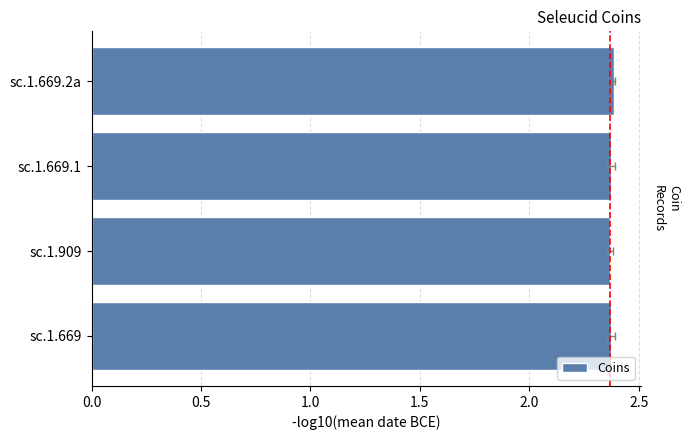

Is it true that the value at sc.1.909 is 2.4?

True